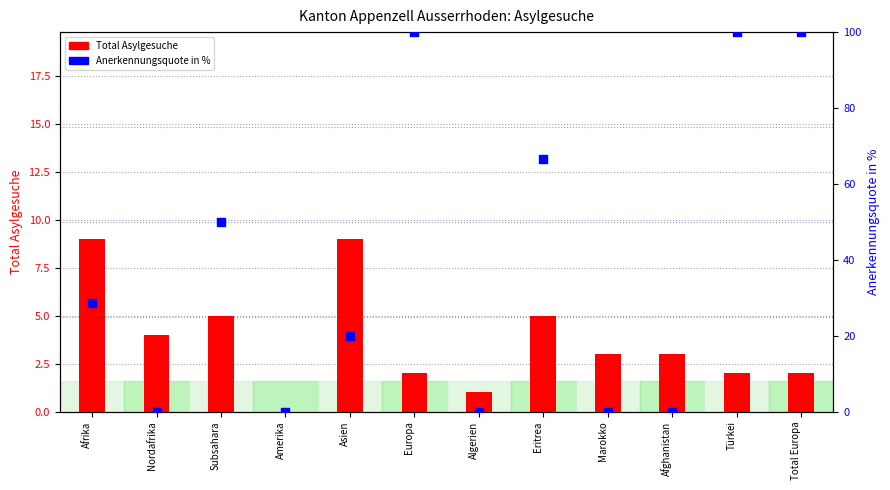

Which series has the largest Y range (max minus min)?

Anerkennungsquote in %